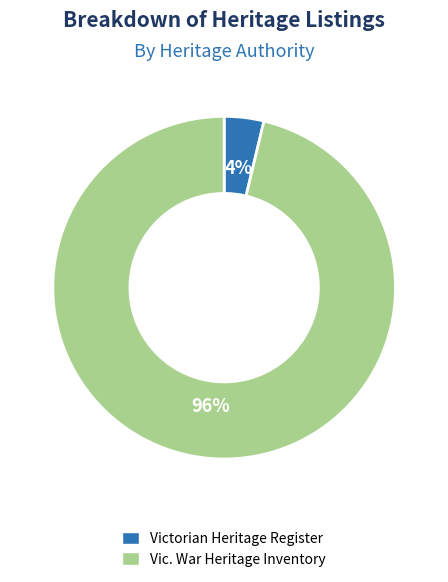

What is the majority slice?

Vic. War Heritage Inventory